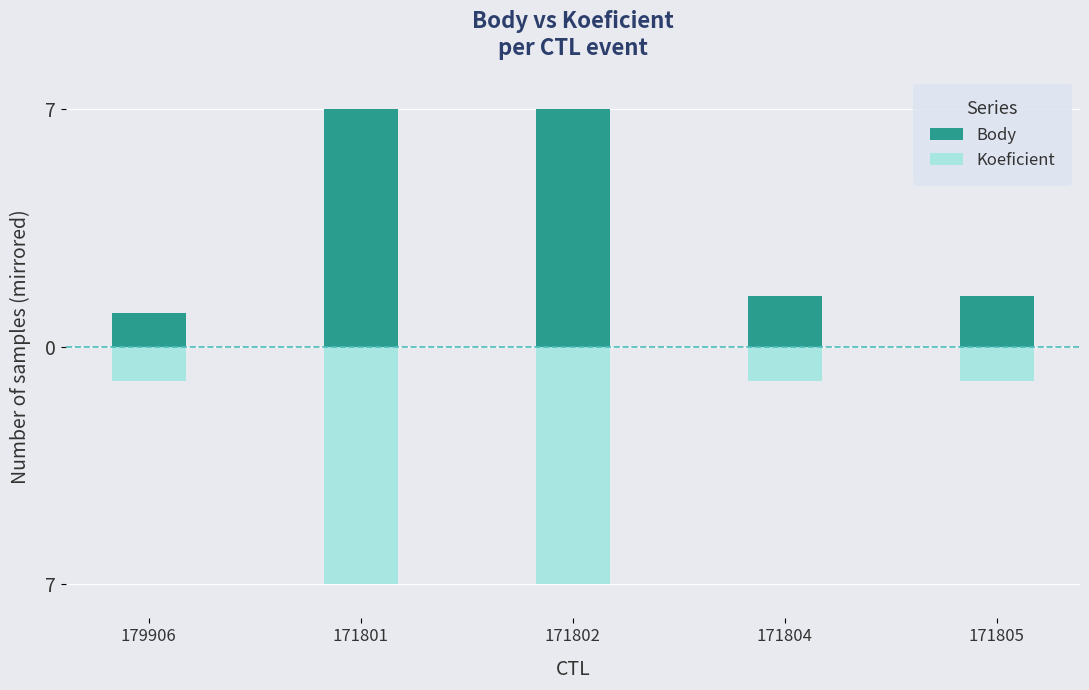

Where is Koeficient nearest to the value -4?

179906